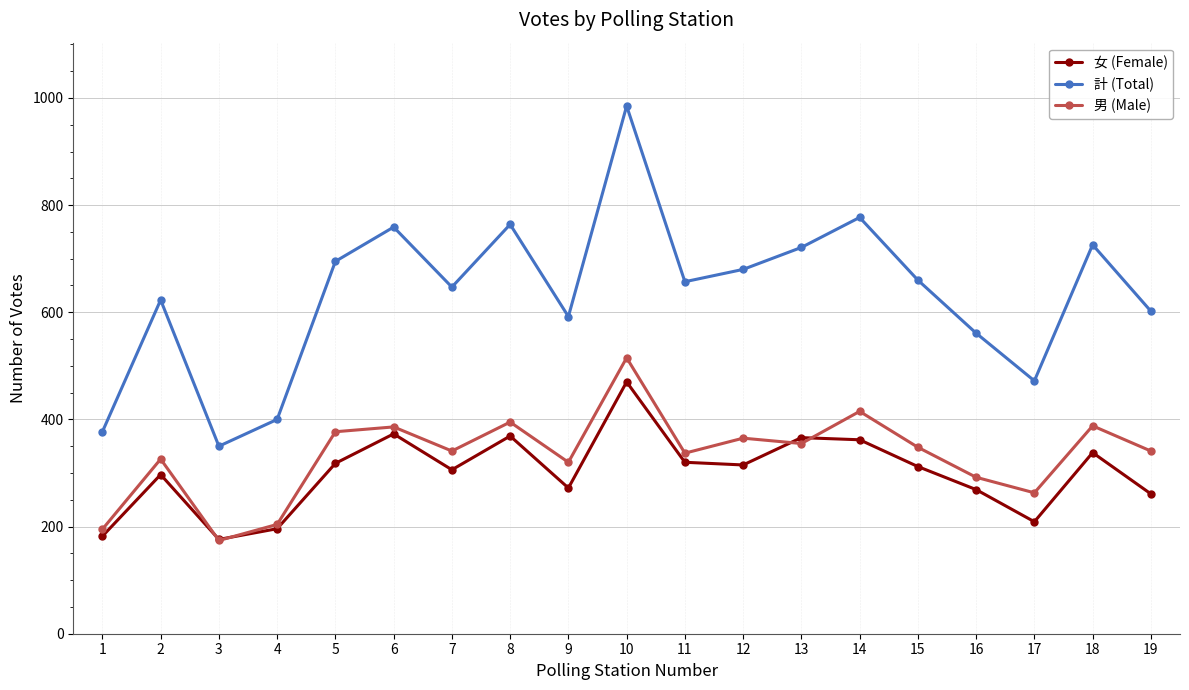

What is the highest value of the 女 (Female) series?

470